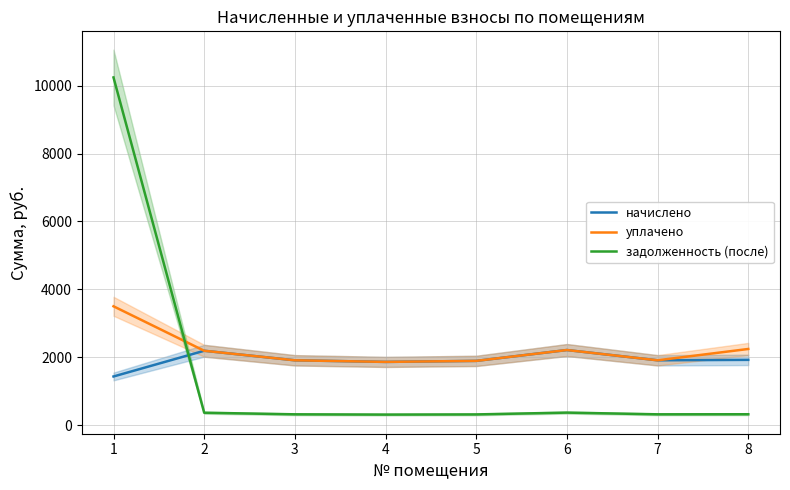

Rank the series by their average value, from lowest to highest.

задолженность (после), начислено, уплачено